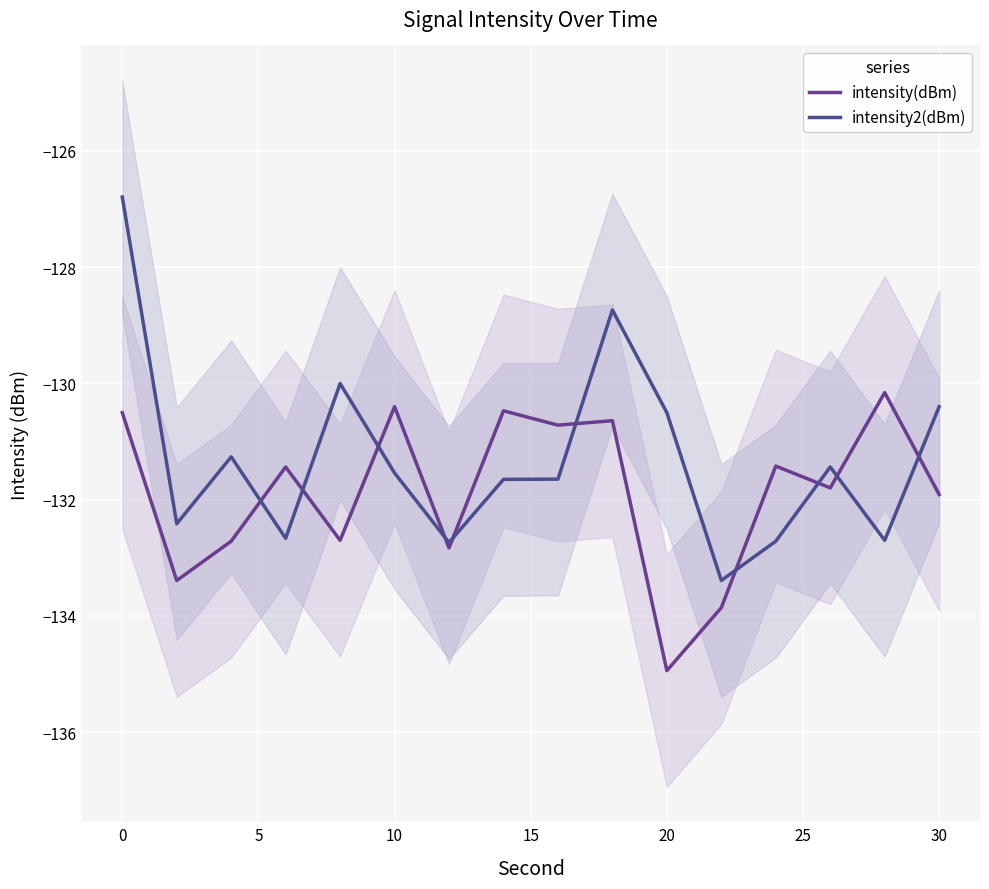

Count the number of categories in the chart.

16